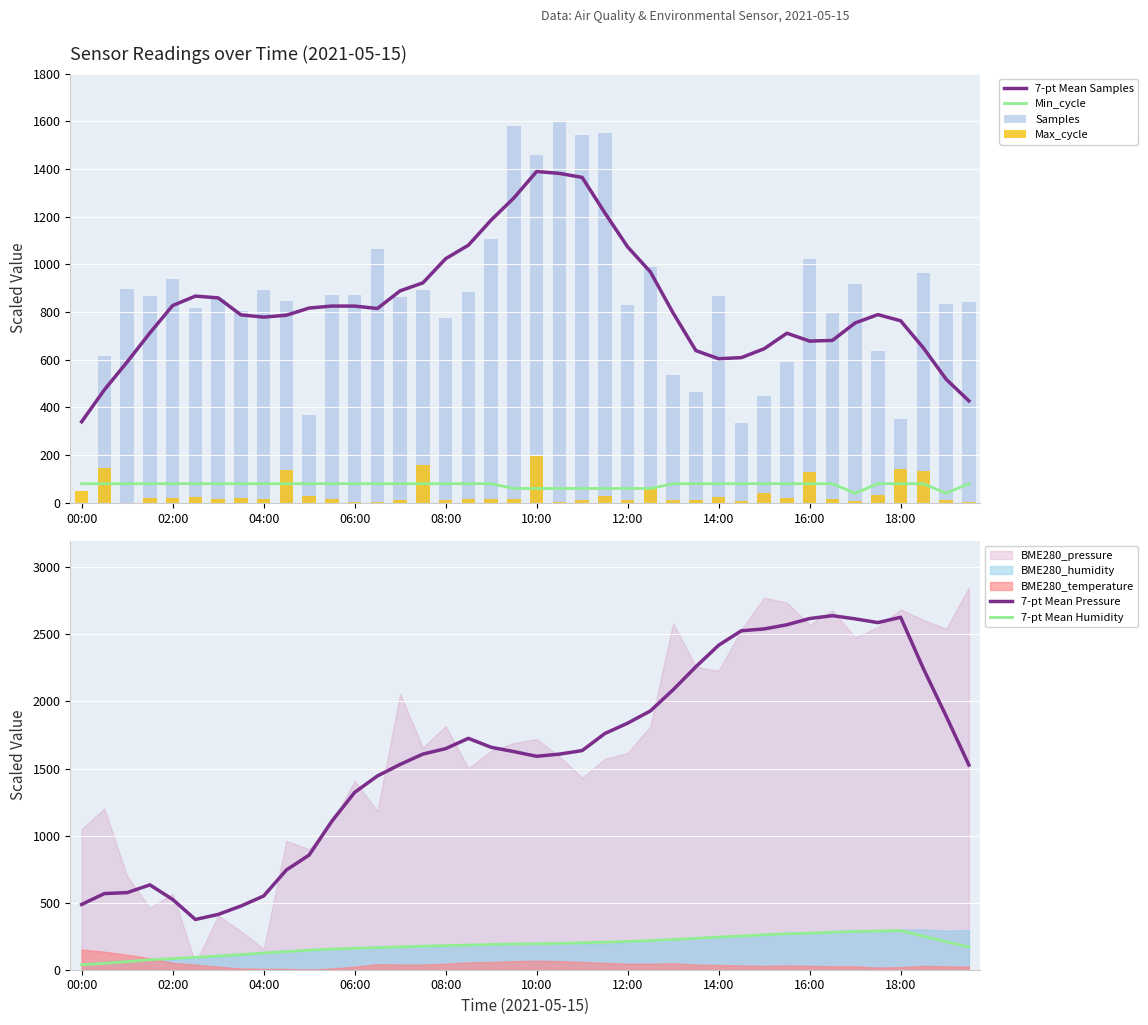

What is the maximum value for 7-pt Mean Samples?

1389.4